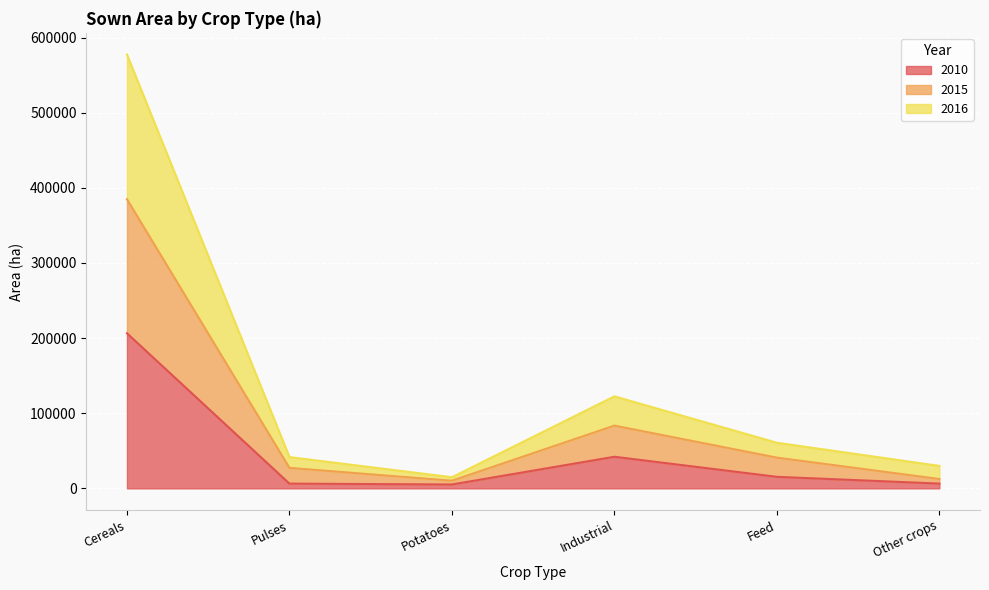

True or false: 2015 has more than 2 points higher than both neighbors.

False